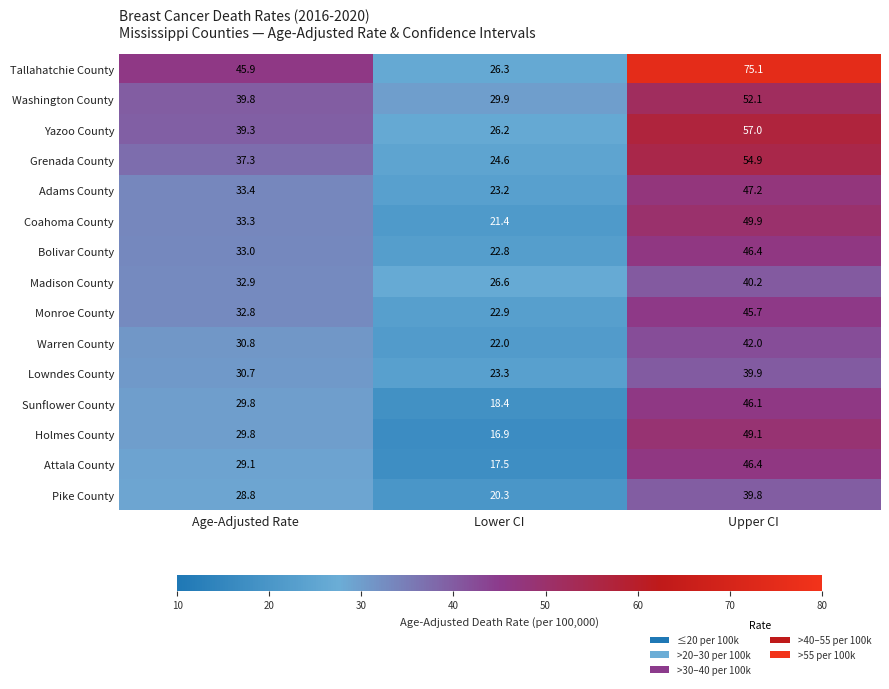

How many values in the Holmes County series exceed 29?

2